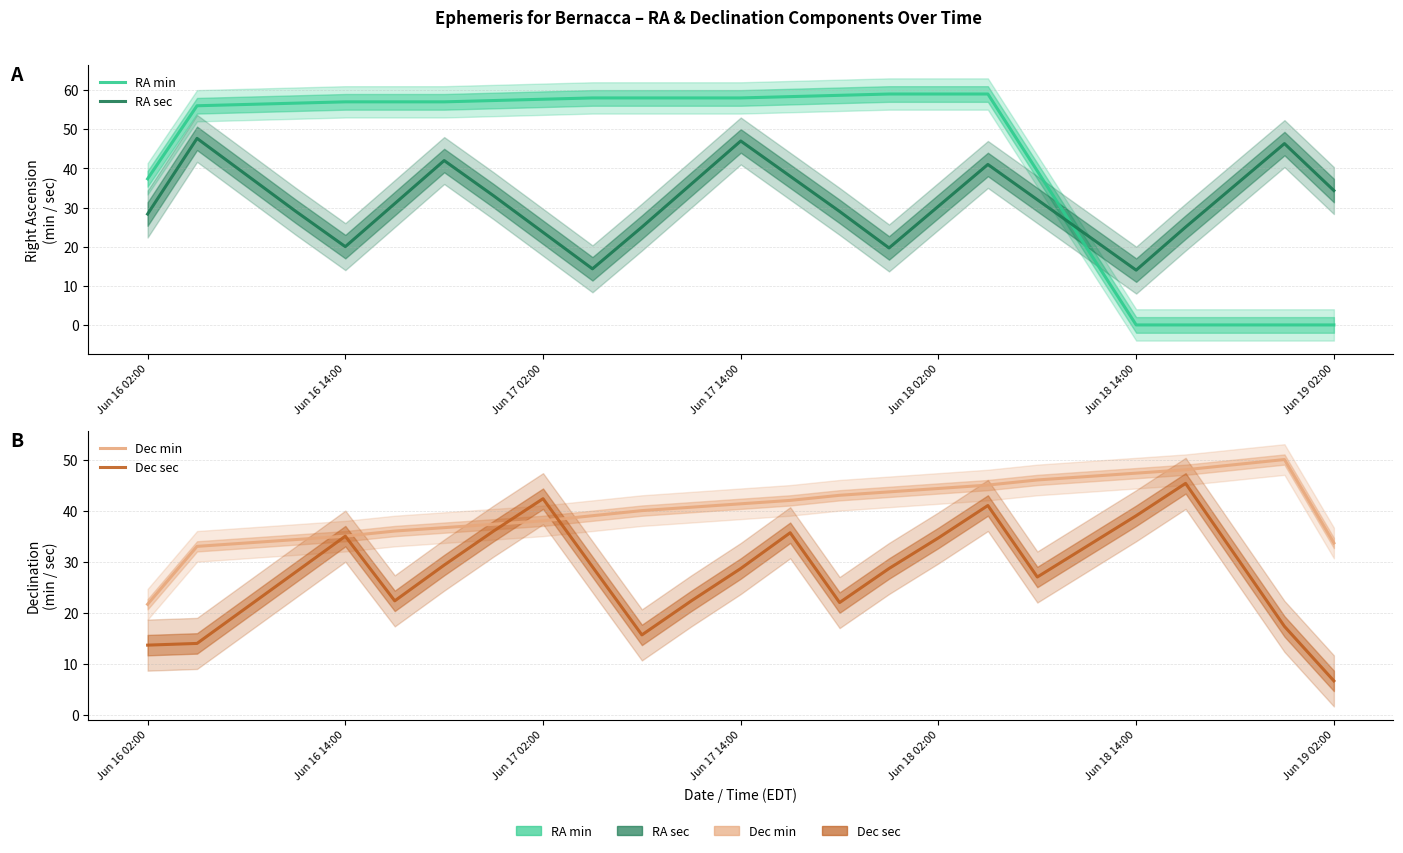

Which series has the widest spread of values?

RA min